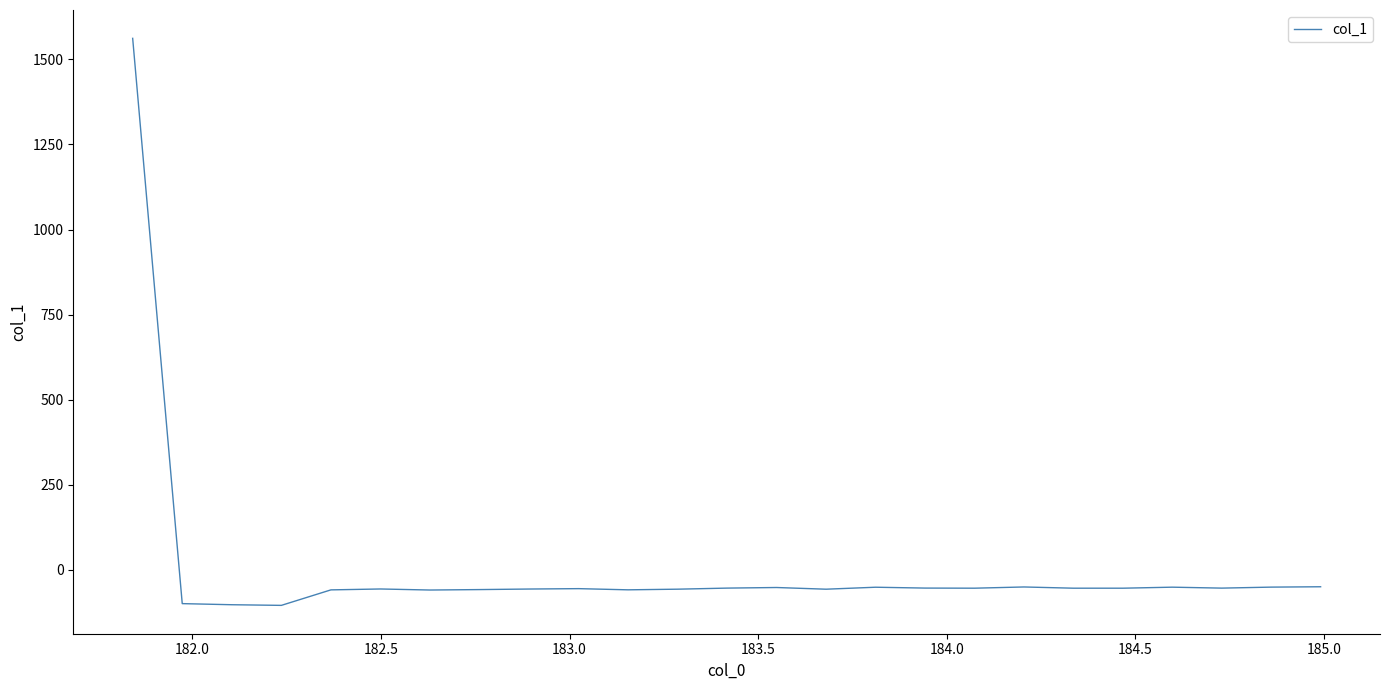

What is the difference between the maximum and minimum values?

1666.8